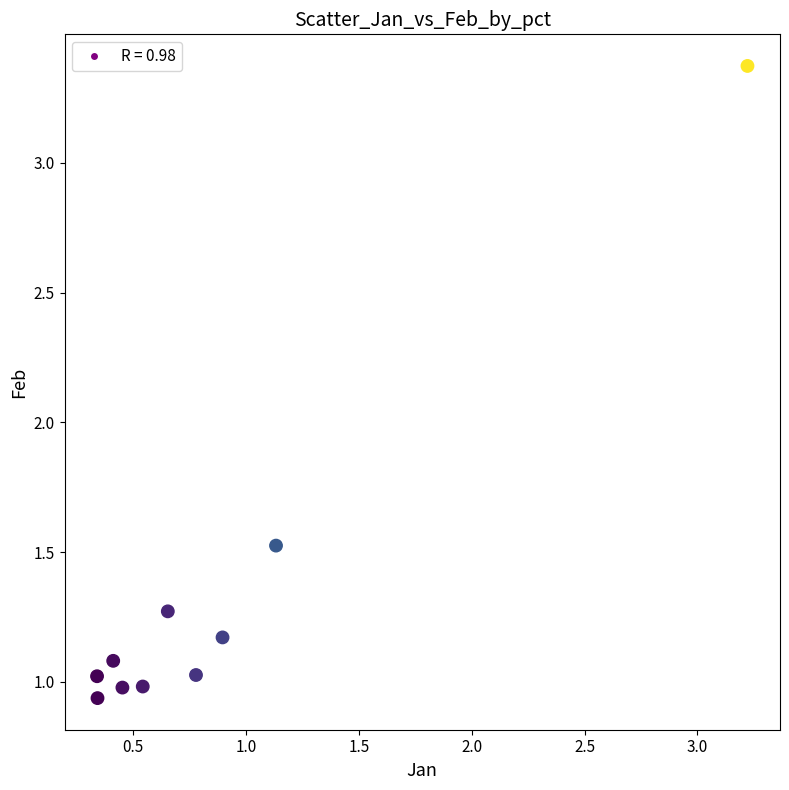

What is the range of X values (max minus min)?

2.9